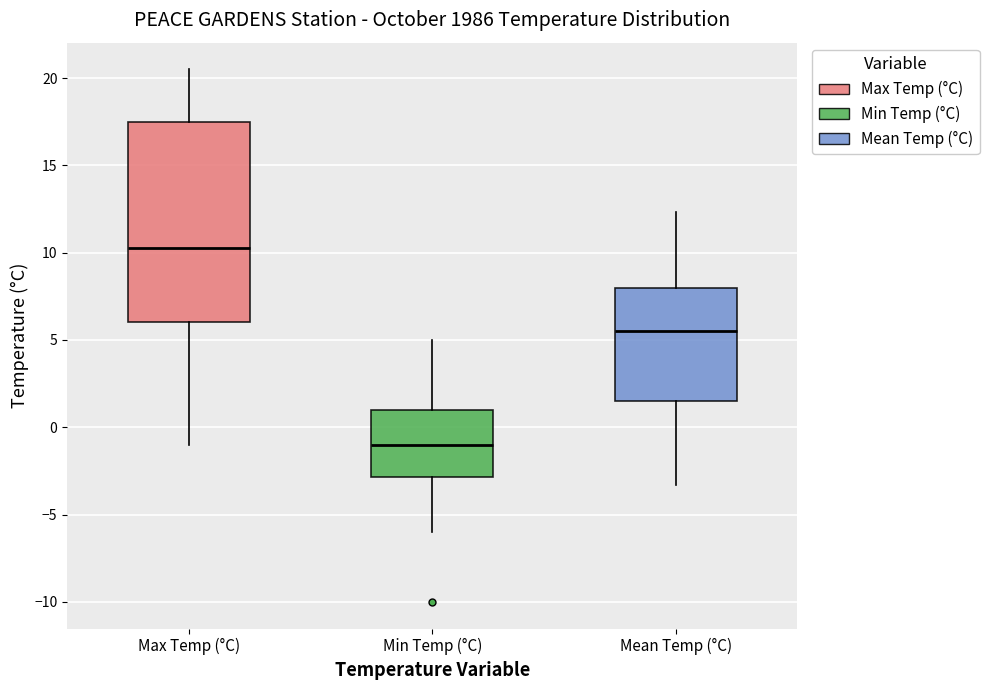

Which box is the tallest, from its lower edge to its upper edge?

Max Temp (°C)